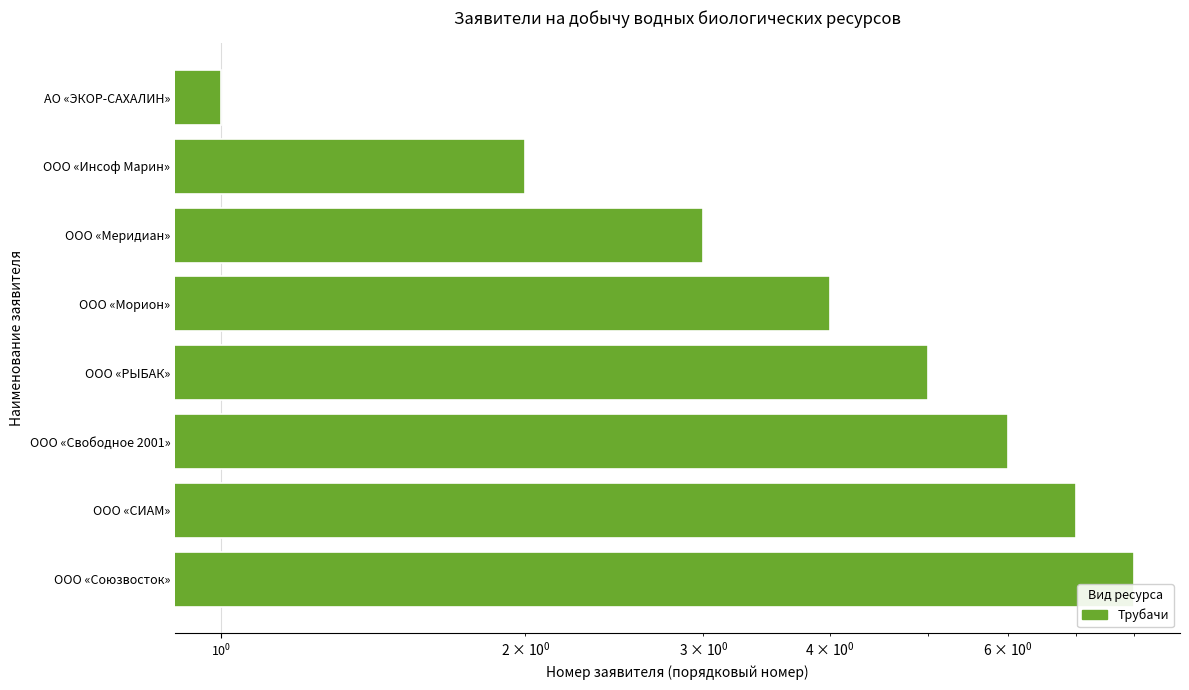

What is the sum of all values?

36